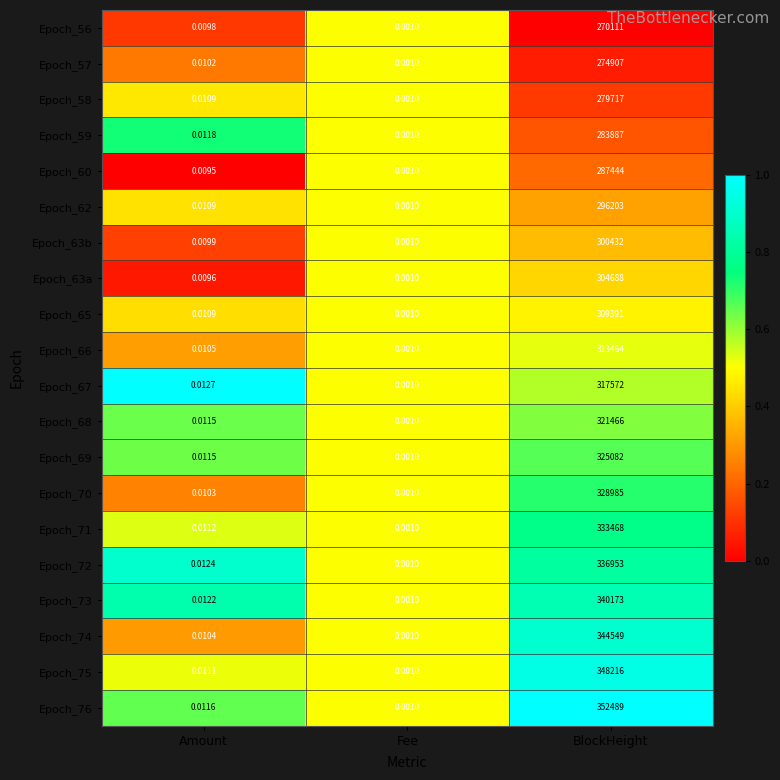

Which series changed the most between Amount and BlockHeight?

Epoch_76